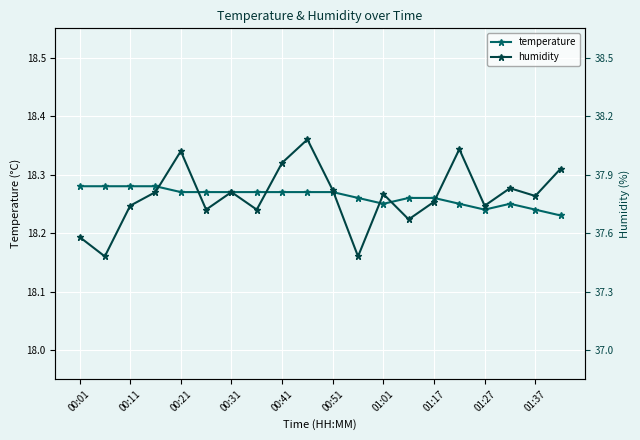

How many lines are shown in the chart?

2